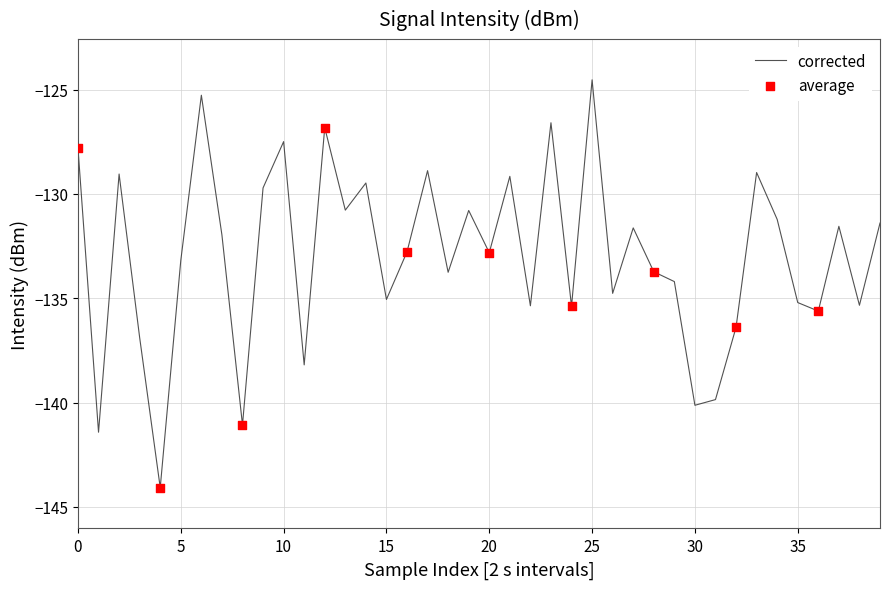

What is the minimum value shown in the chart?

-144.1